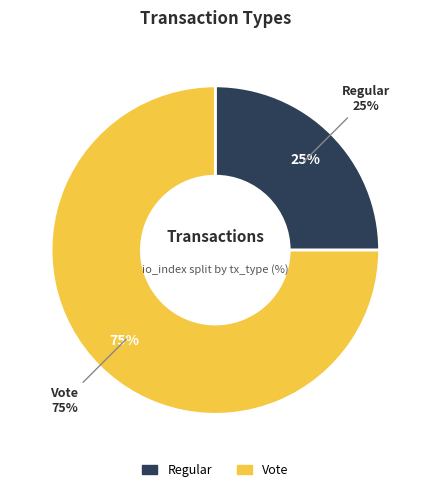

Which category has the biggest portion of the pie?

Vote